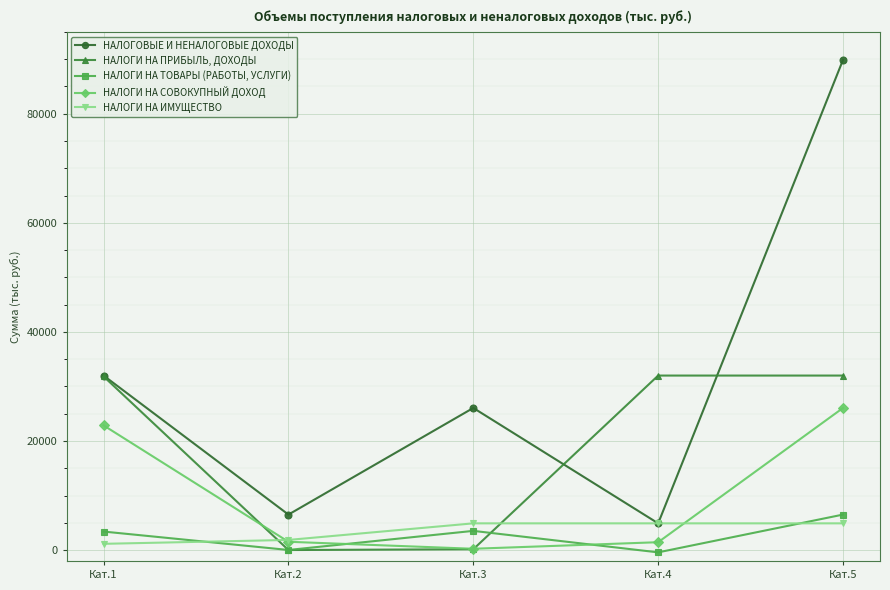

What is the sum of all НАЛОГИ НА ИМУЩЕСТВО values?

17694.0